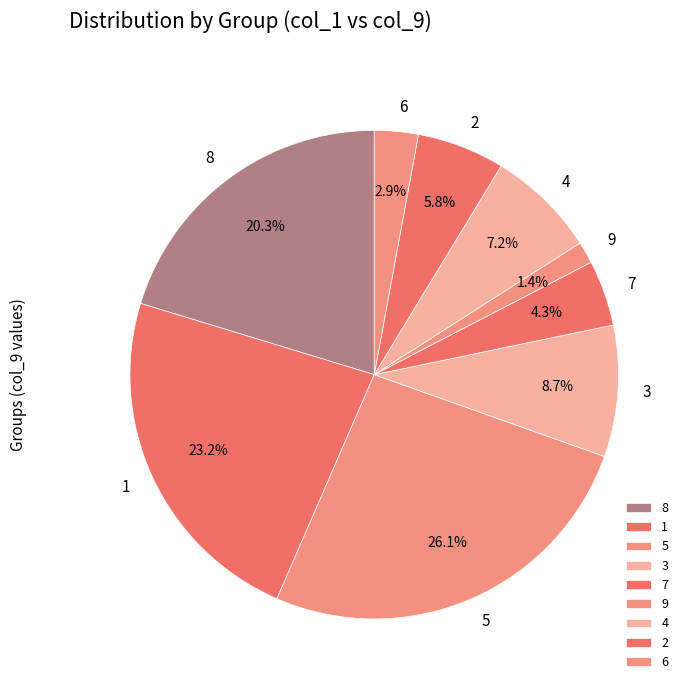

What is the smallest slice in the pie chart?

9